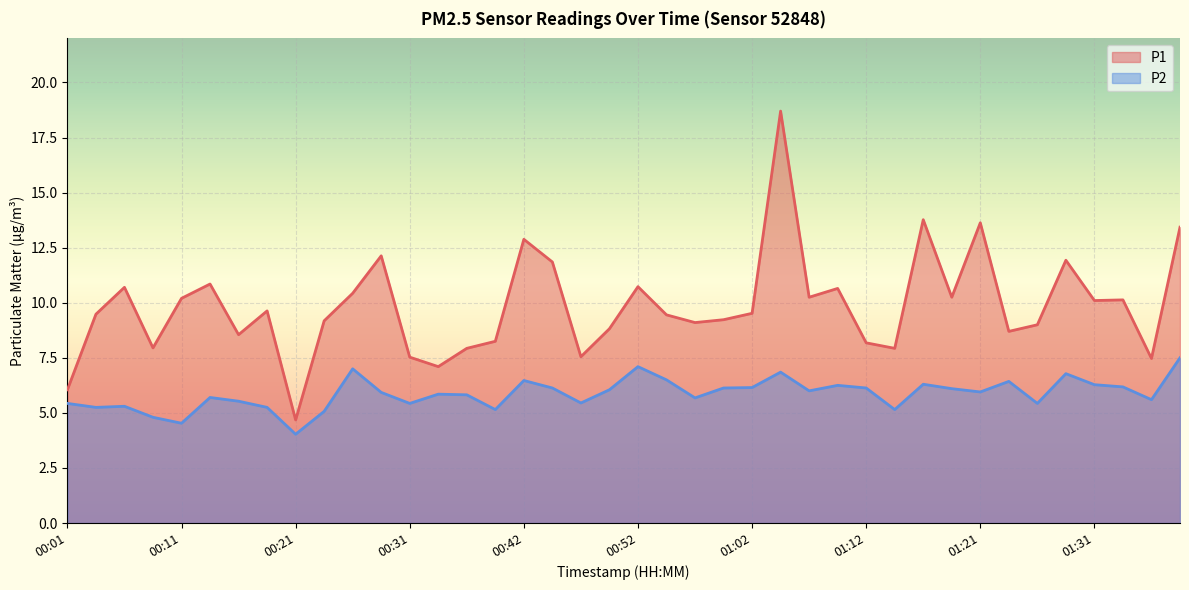

Where is P2 nearest to the value 5?

00:24